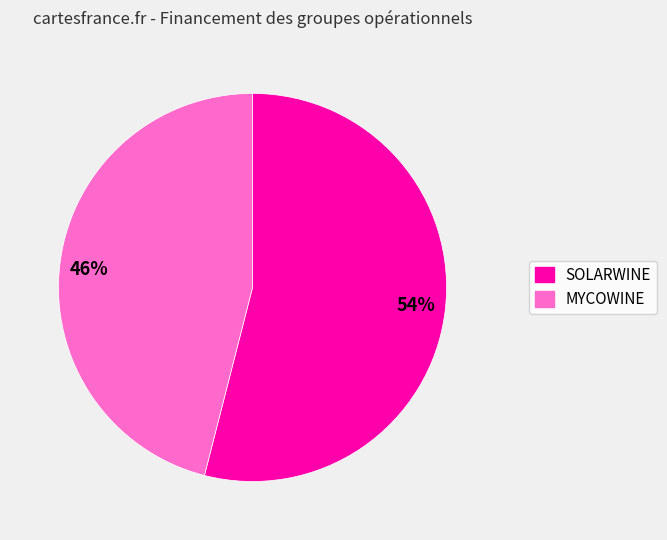

Do SOLARWINE and MYCOWINE together represent more than half of the pie?

Yes